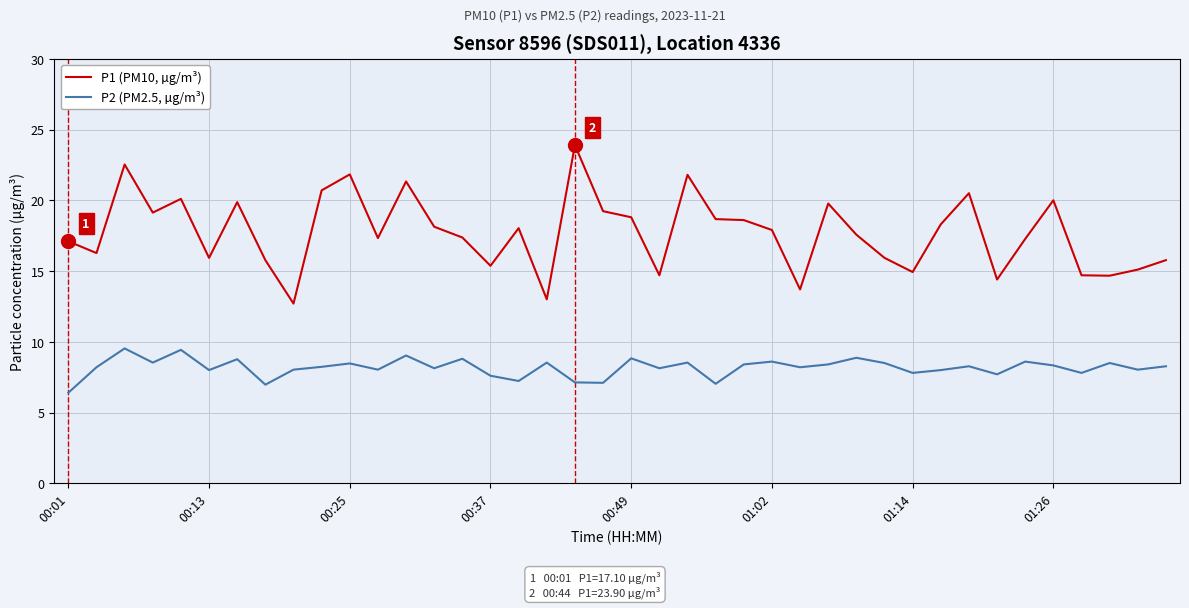

Which series has the widest spread of values?

P1 (PM10, µg/m³)